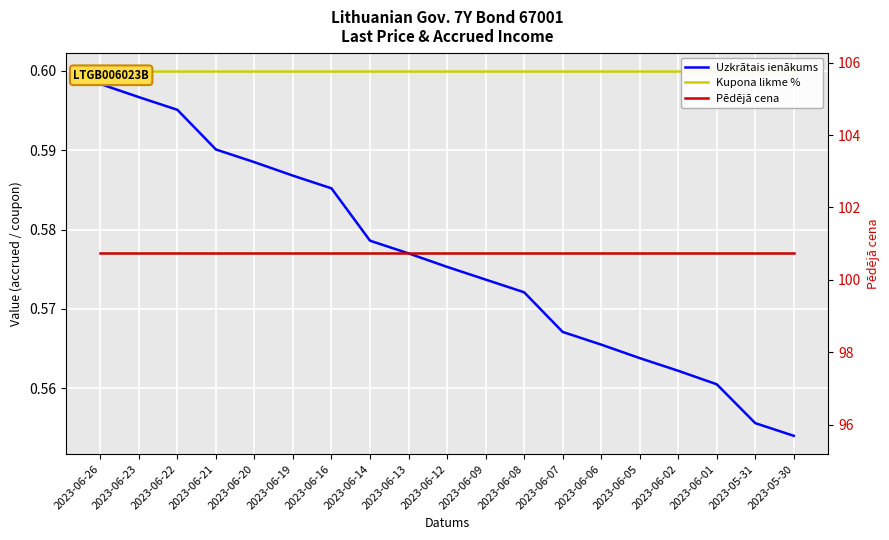

What is the label of the 11th point from the right?

2023-06-13